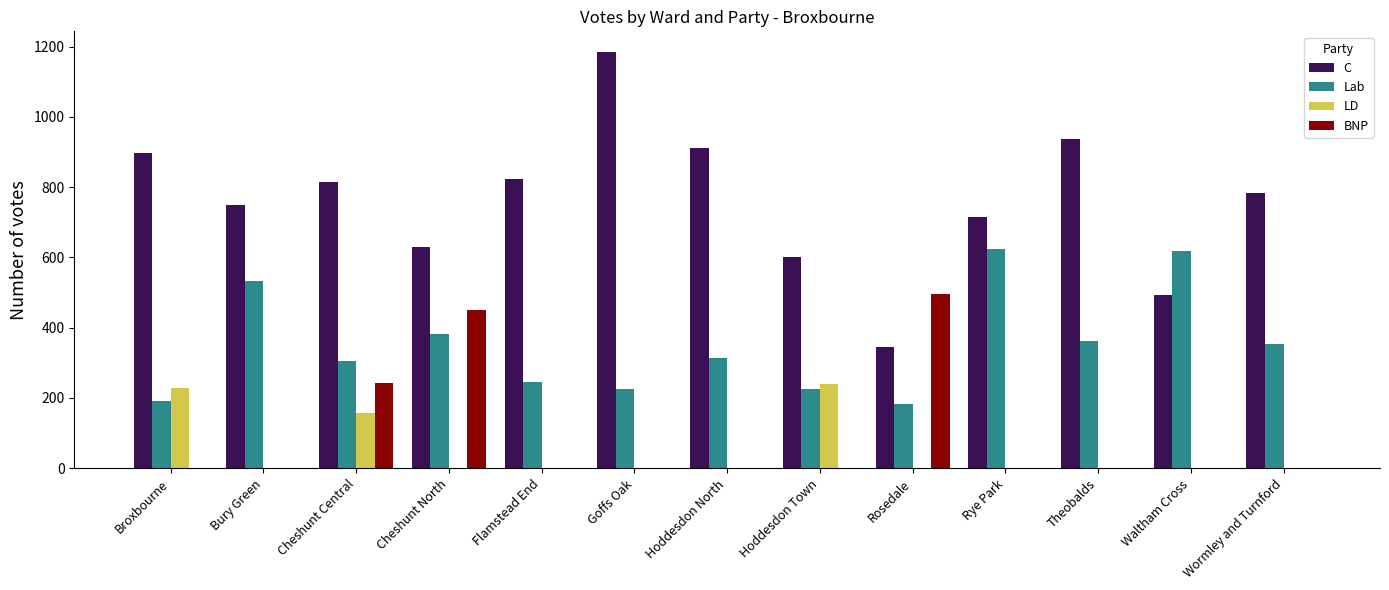

Is the value of BNP at Flamstead End greater than the value of Lab at Waltham Cross?

No